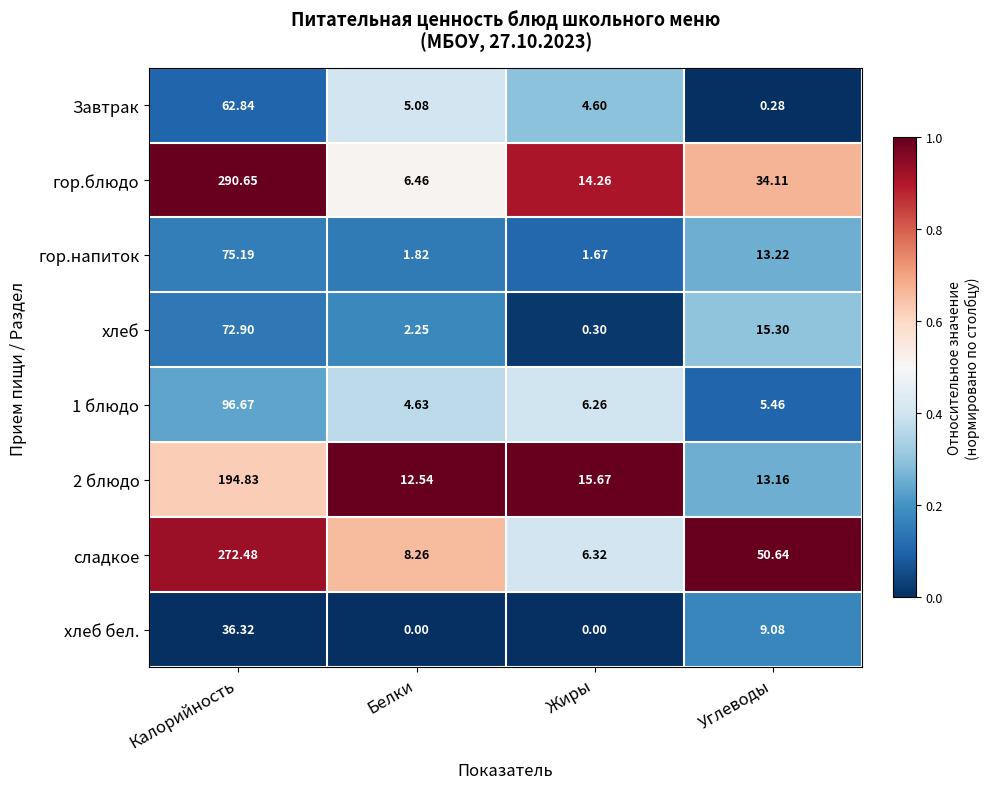

Where is хлеб бел. nearest to the value 18?

Углеводы